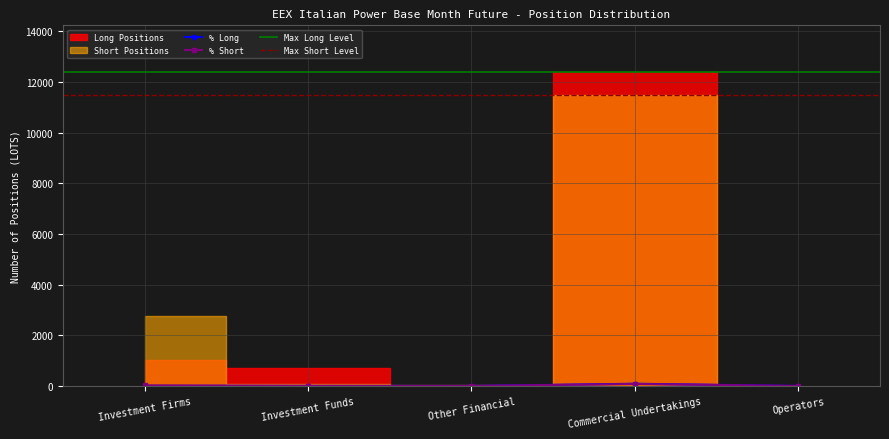

What is the average value of the Short series?

20.0